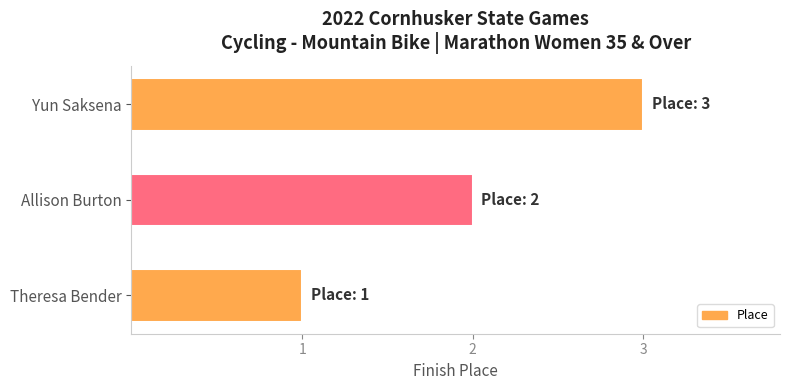

Between Yun Saksena and Allison Burton, which is larger?

Yun Saksena